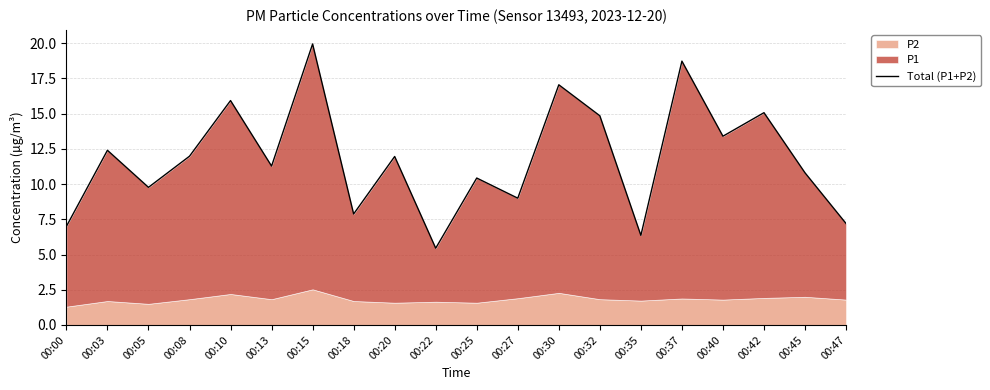

Approximately how many times larger is the value at 00:27 compared to 00:25?

0.9